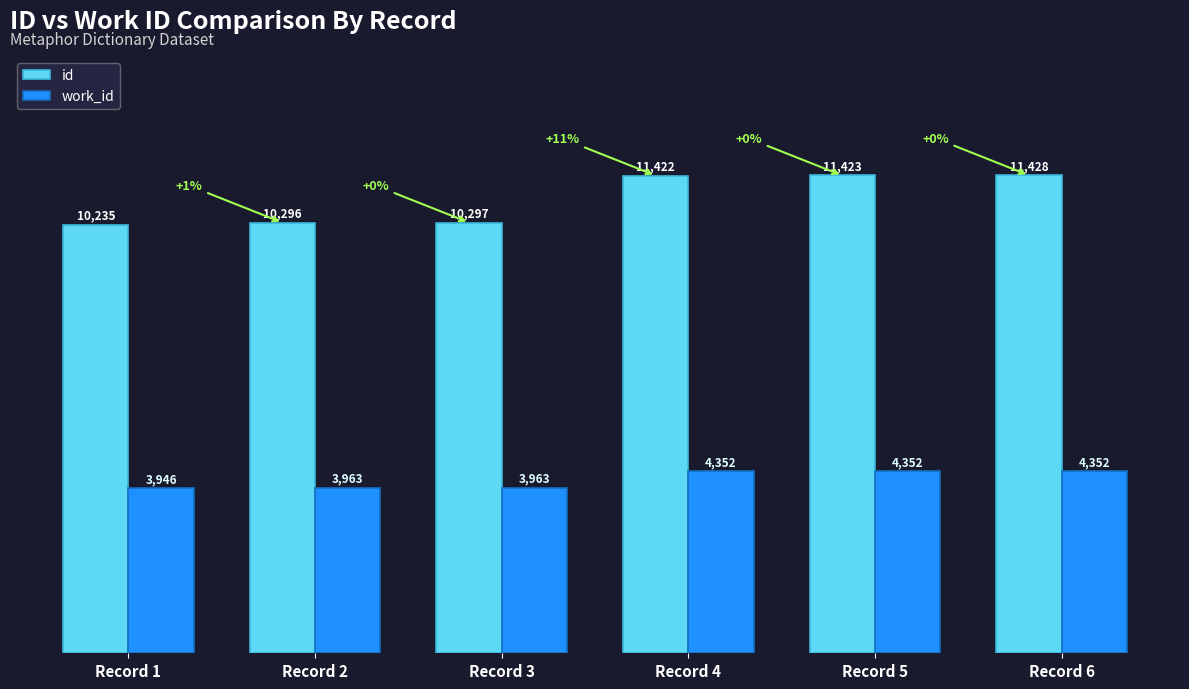

What is the average value of the id series?

10850